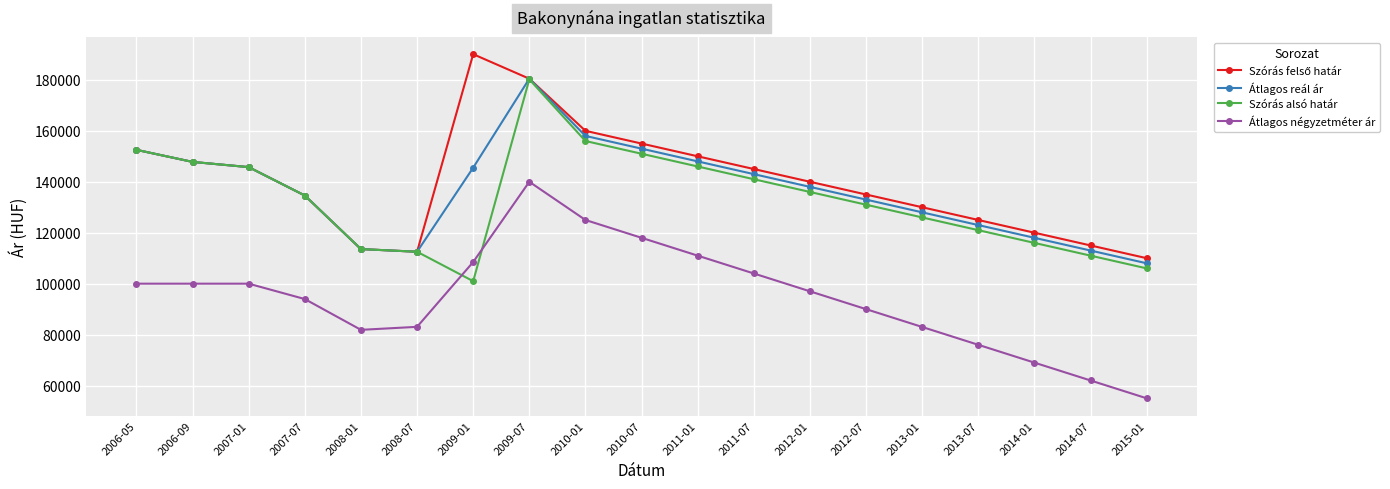

What is the spread (max minus min) of values at 2013-01?

47000